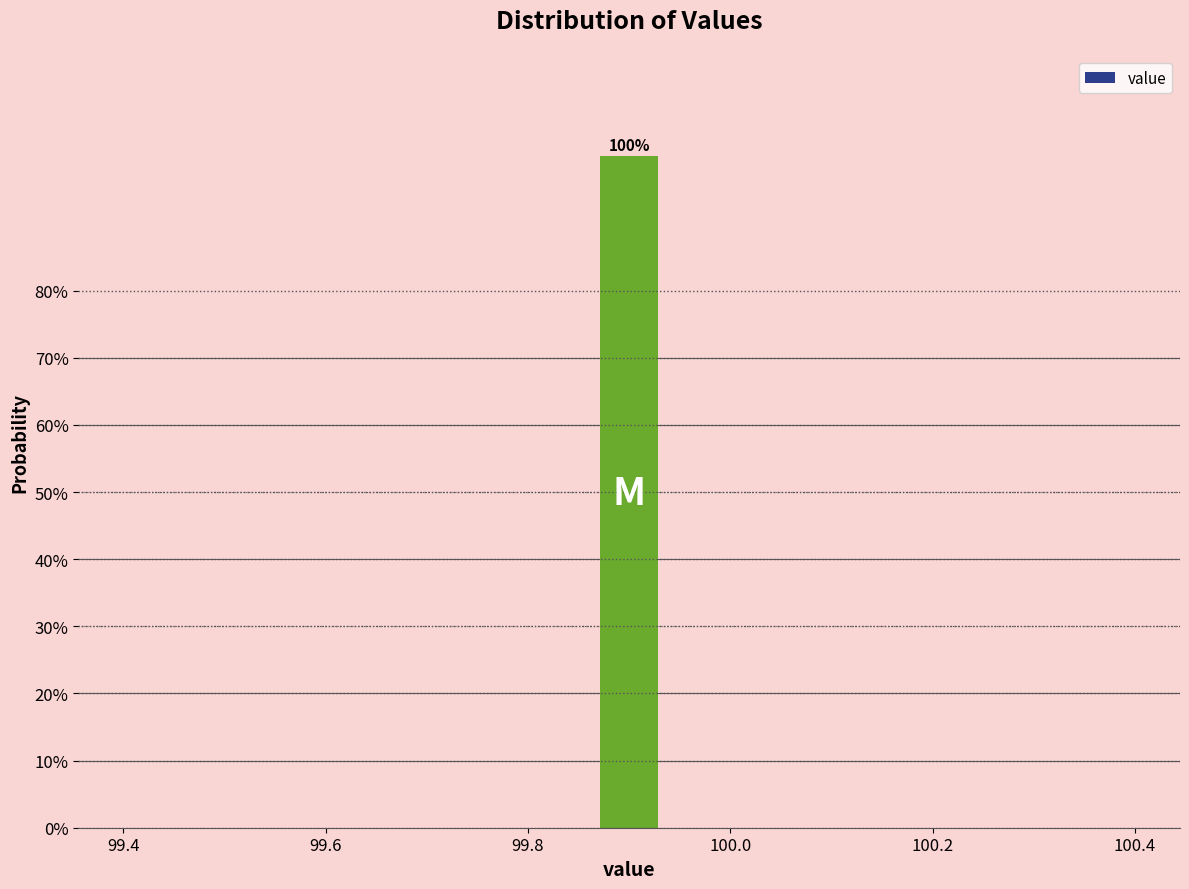

Read against the x-axis, roughly where is the centre of the tallest bar?

99.90